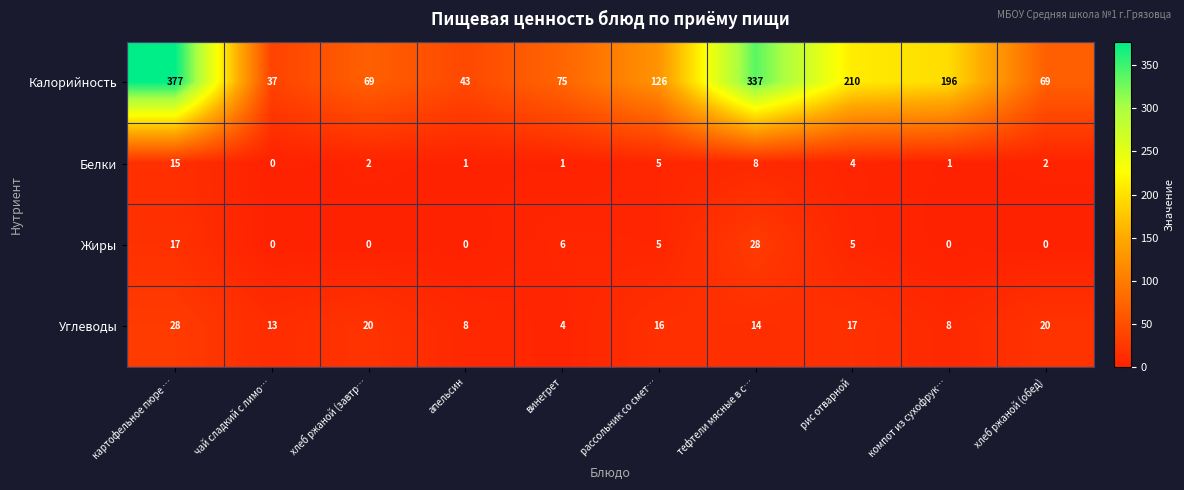

Count the number of categories in the chart.

10